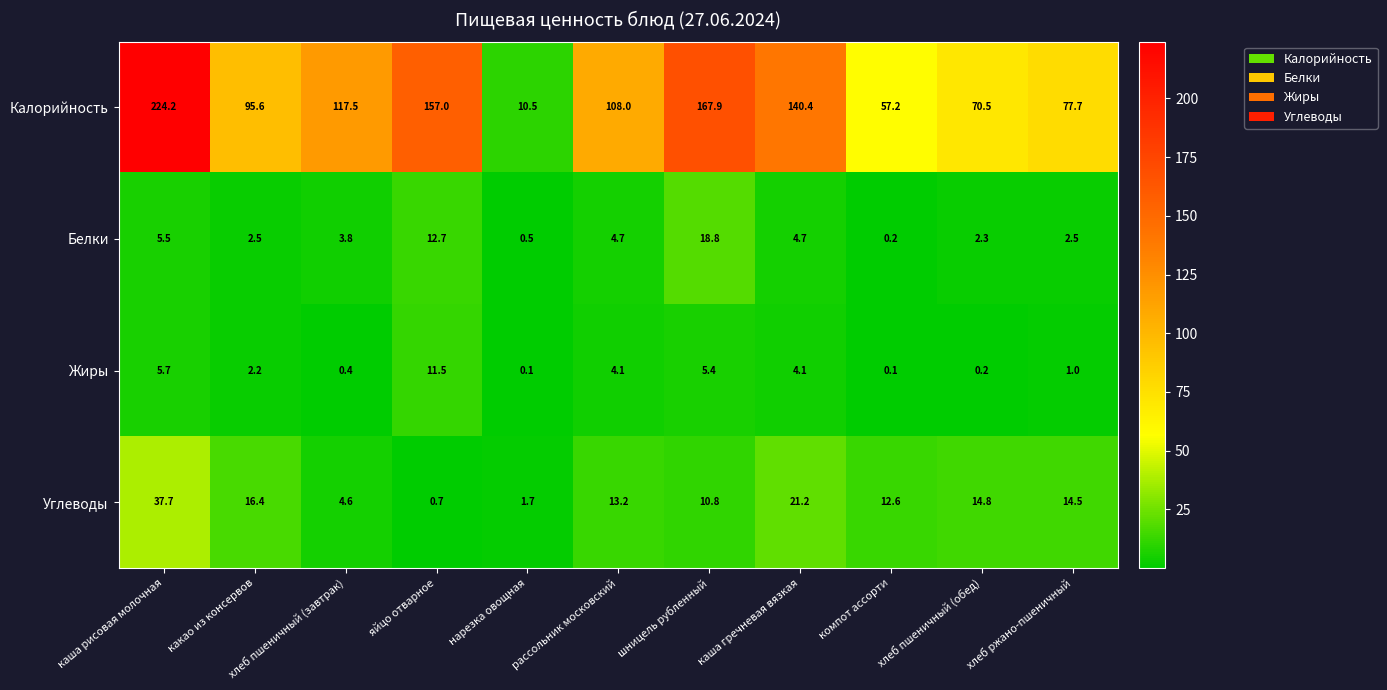

Which series has the widest spread of values?

Калорийность